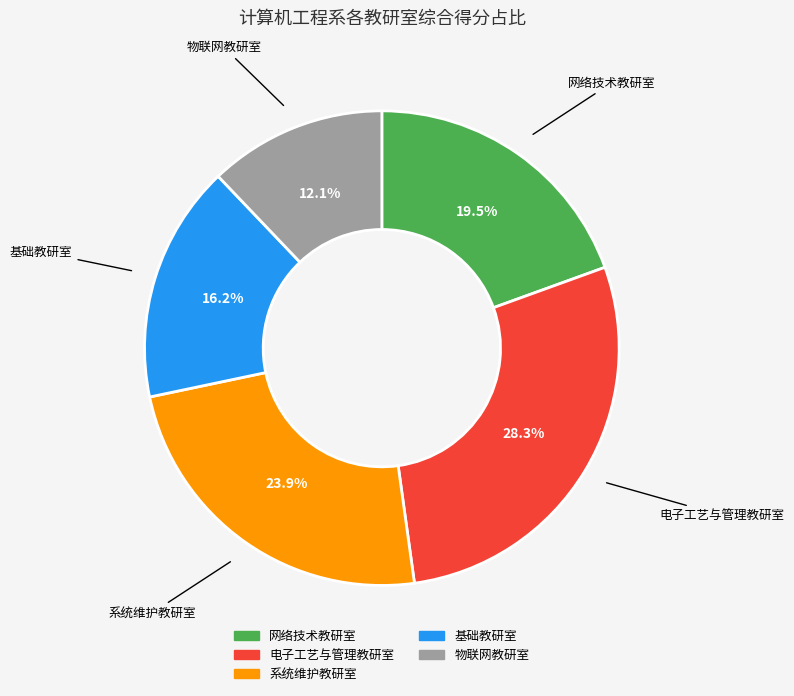

Is there any slice that represents more than half of the pie?

No